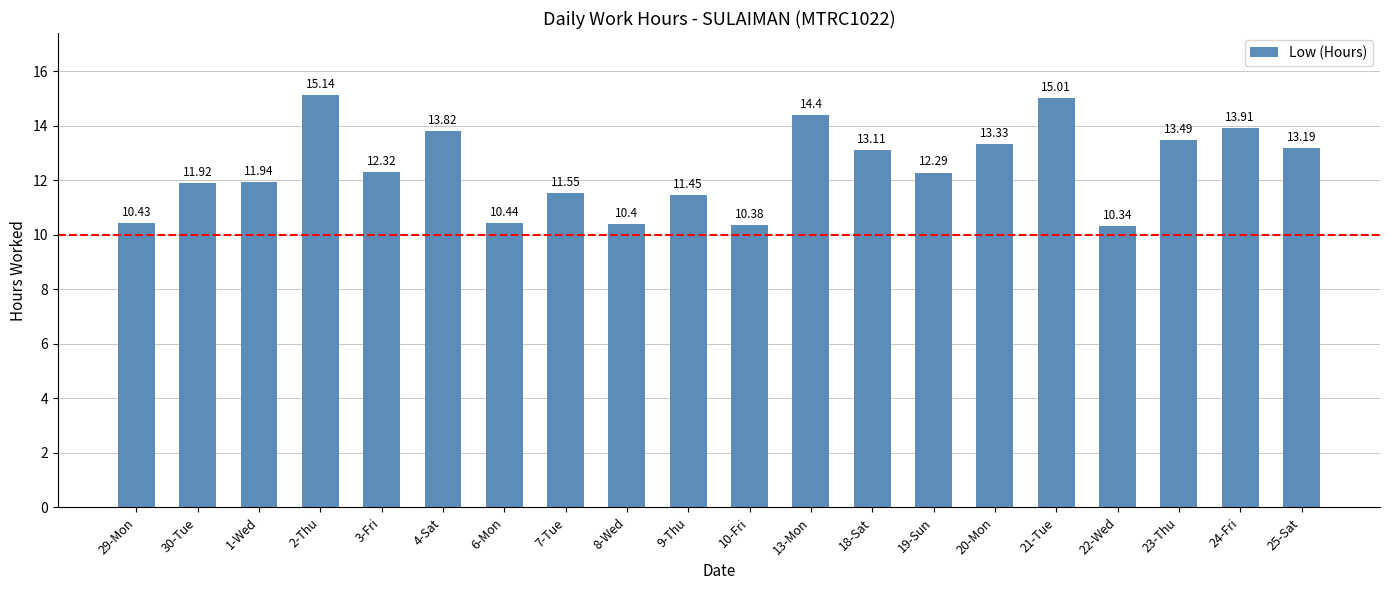

Is it true that the value at 3-Fri is 12.3?

True